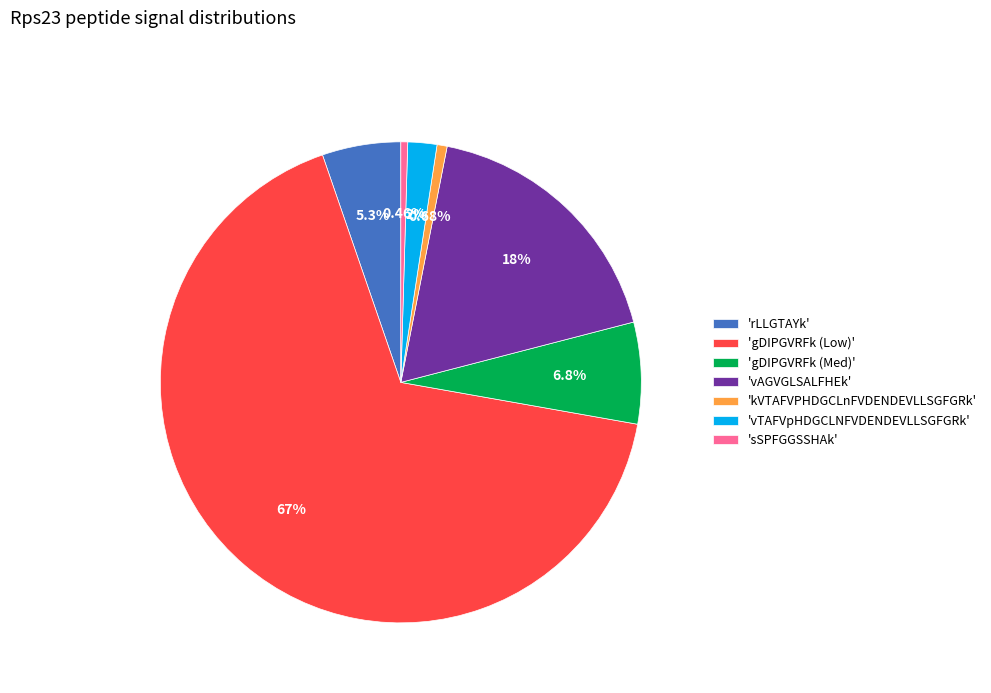

What is the largest slice in the pie chart?

'gDIPGVRFk (Low)'